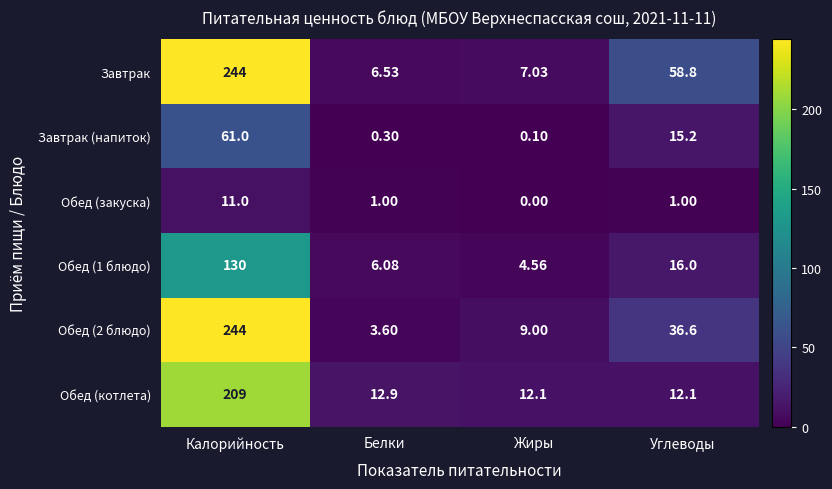

What is the spread (max minus min) of values at Калорийность?

233.0